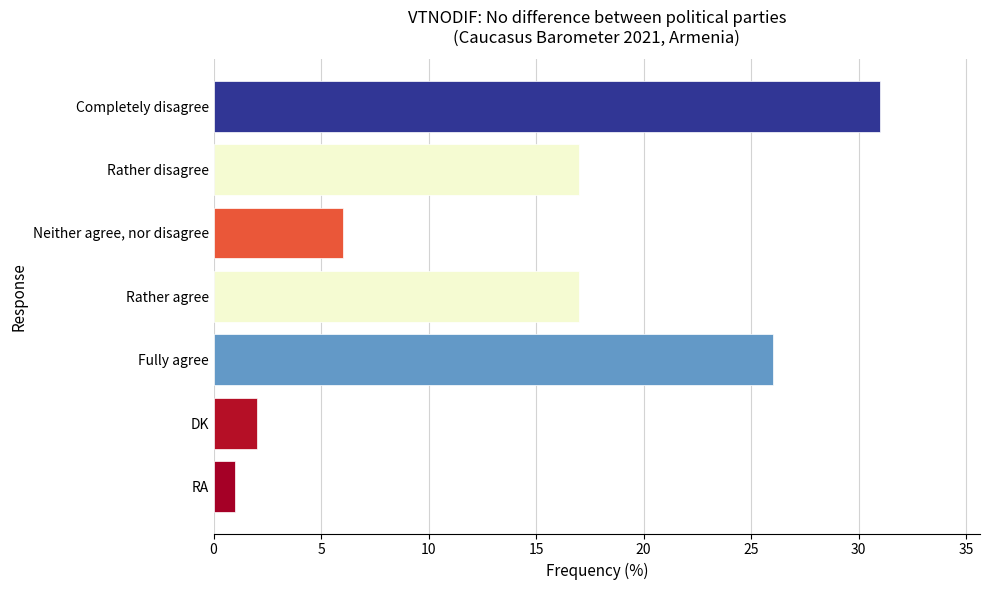

The chart shows a value of 8 at Completely disagree. True or false?

False